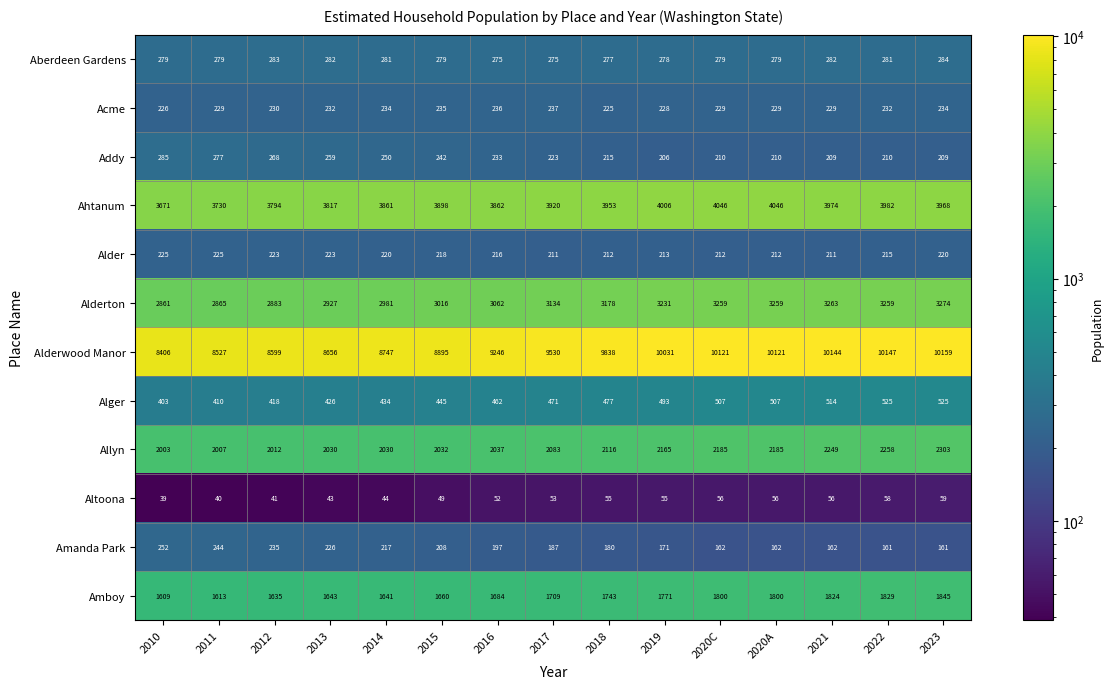

How many data points does each series have?

15